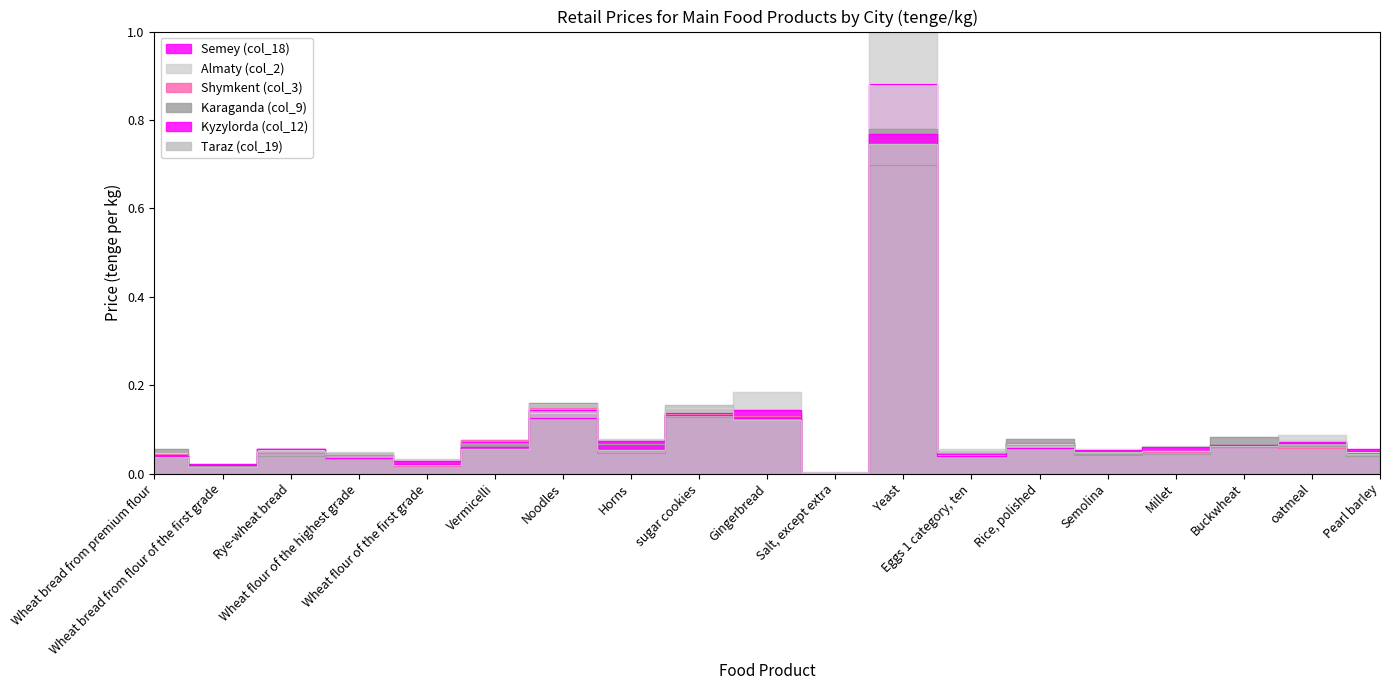

At which category is the sum across all series the highest?

Yeast